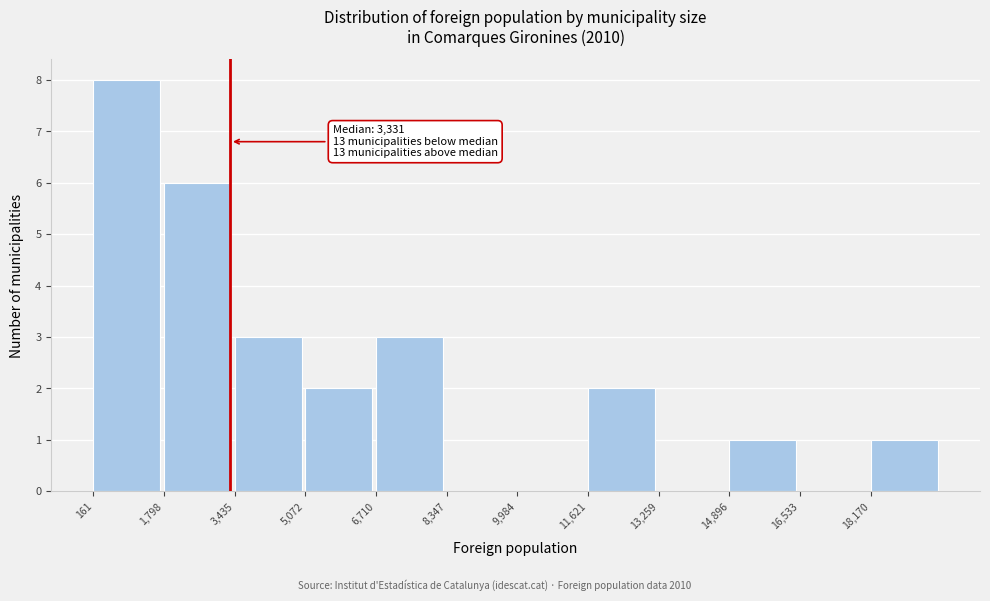

Which range on the x-axis has the tallest bar?

200 to 1800